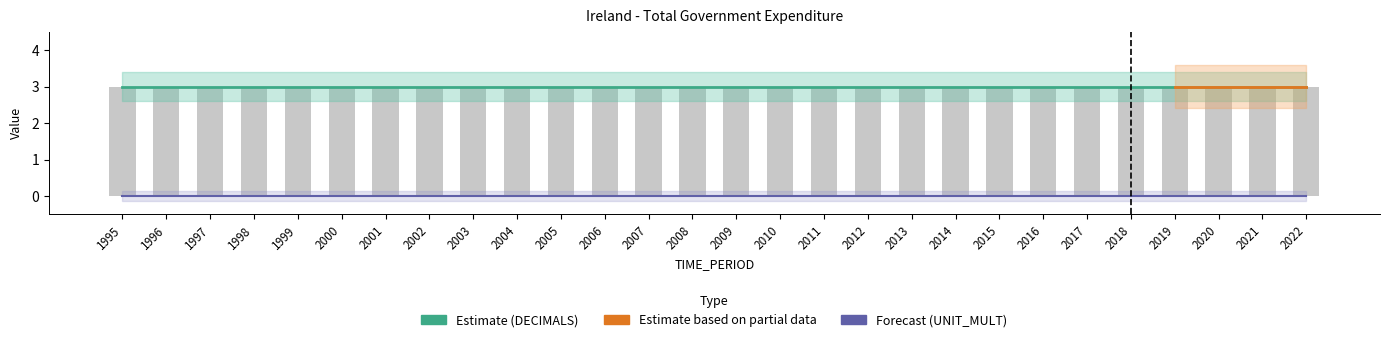

Reading left to right, what are all the values shown in this chart?

DECIMALS: 3	3	3	3	3	3	3	3	3	3	3	3	3	3	3	3	3	3	3	3	3	3	3	3	3	3	3	3
UNIT_MULT: 0	0	0	0	0	0	0	0	0	0	0	0	0	0	0	0	0	0	0	0	0	0	0	0	0	0	0	0